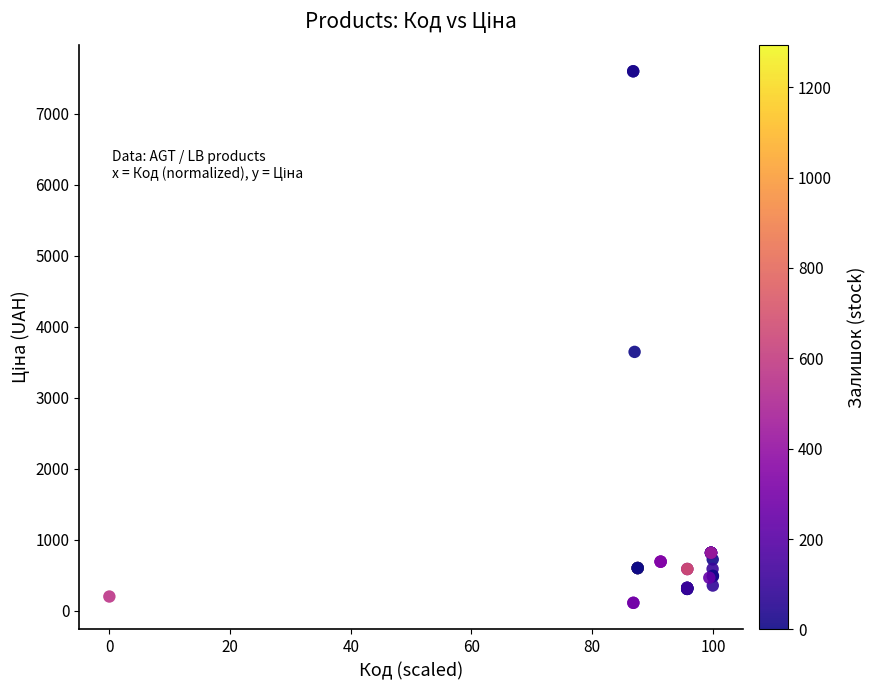

What Y value in the scatter plot is closest to 3855?

3646.5